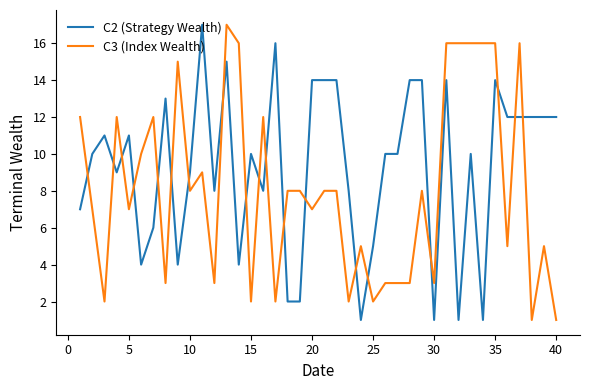

After their last crossing, which series has the higher values: C2 (Strategy Wealth) or C3 (Index Wealth)?

C2 (Strategy Wealth)